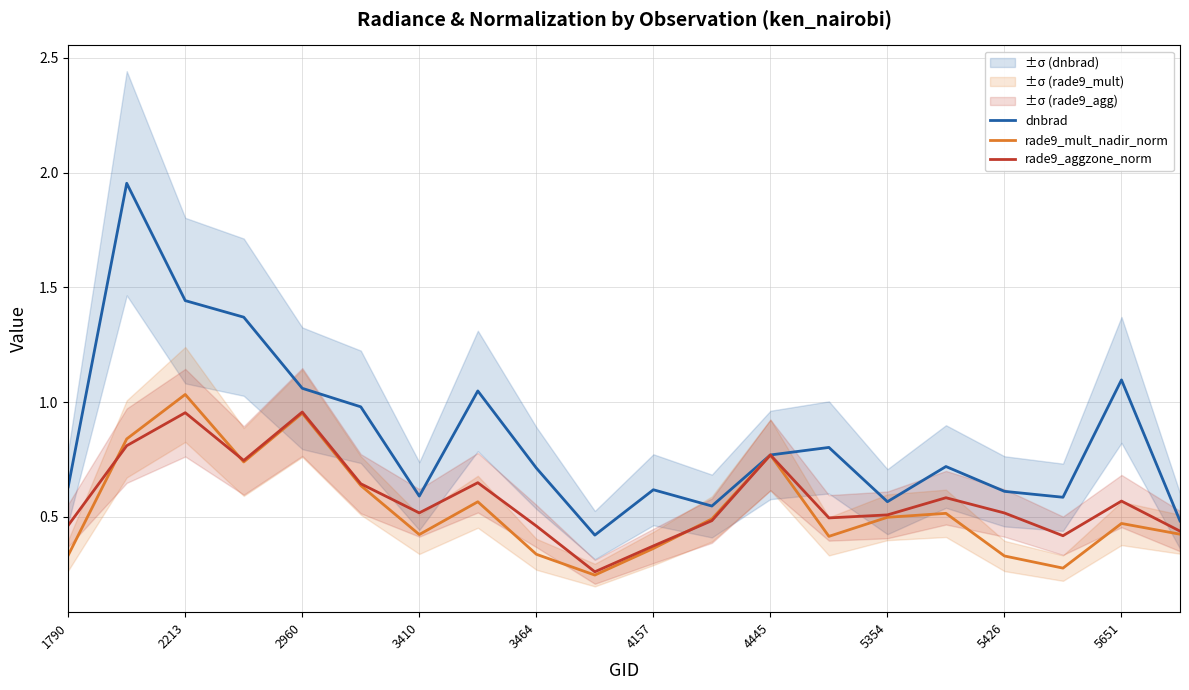

True or false: dnbrad has a value of 0.5 at 5651.

False